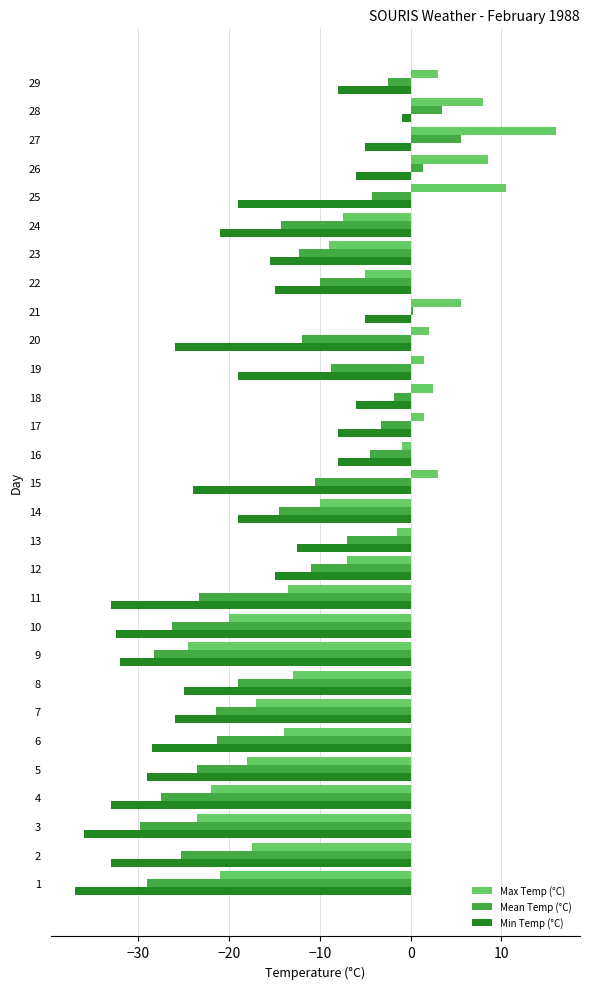

What is the difference between the highest and lowest values at 29?

11.0